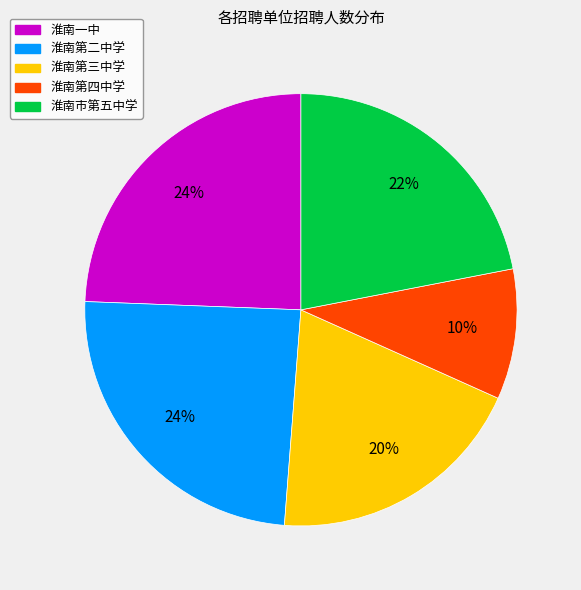

Do 淮南第三中学 and 淮南第二中学 together represent more than half of the pie?

No